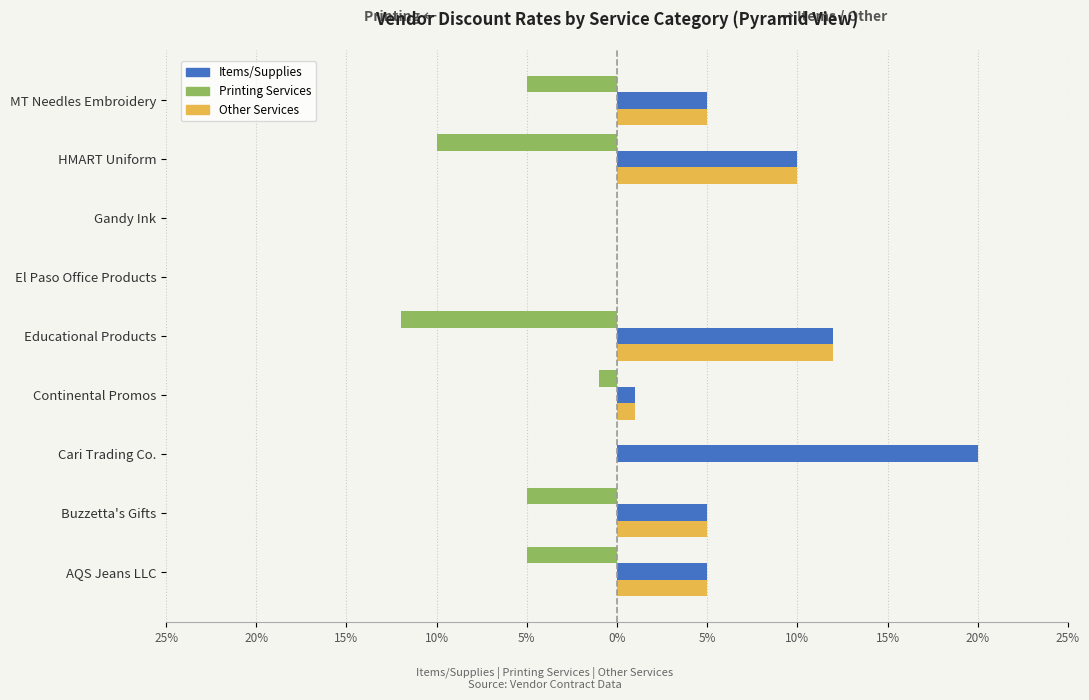

At how many categories does at least one series exceed 0?

7